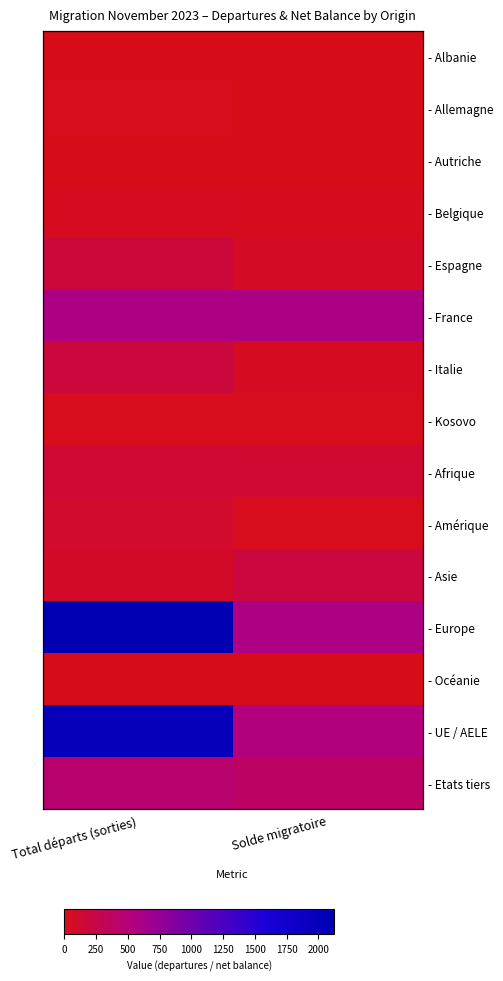

What is the average value of the - France series?

576